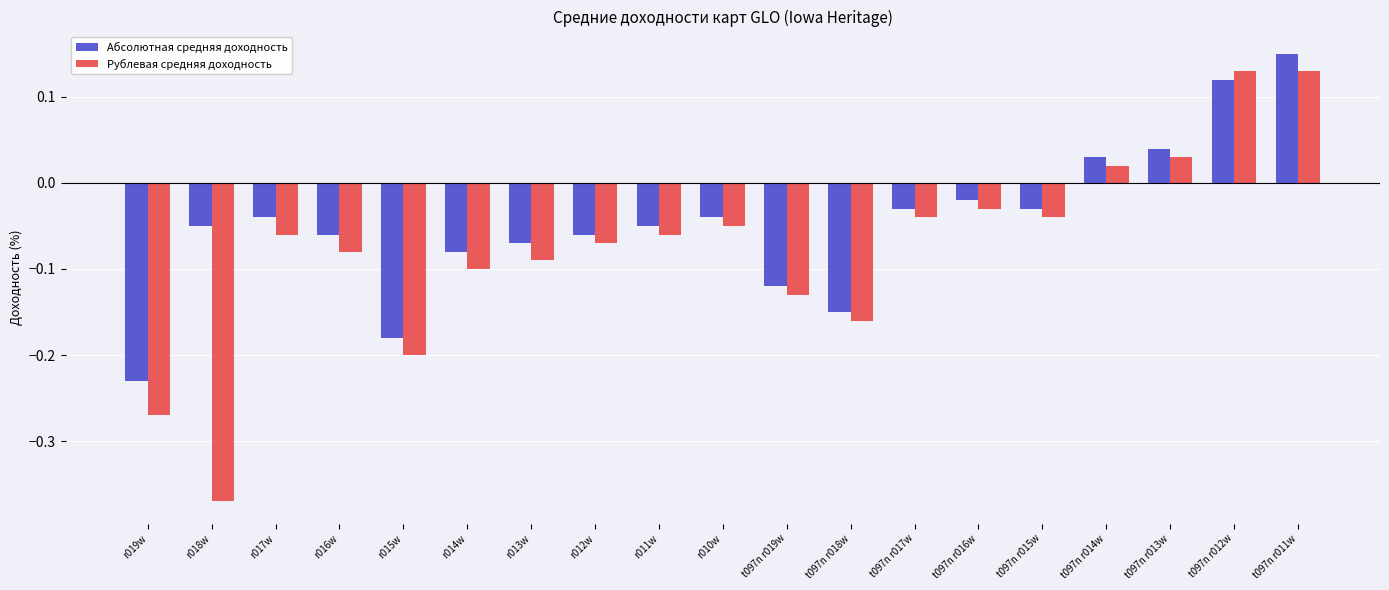

Is it true that Абсолютная средняя доходность equals -0.1 at r016w?

True